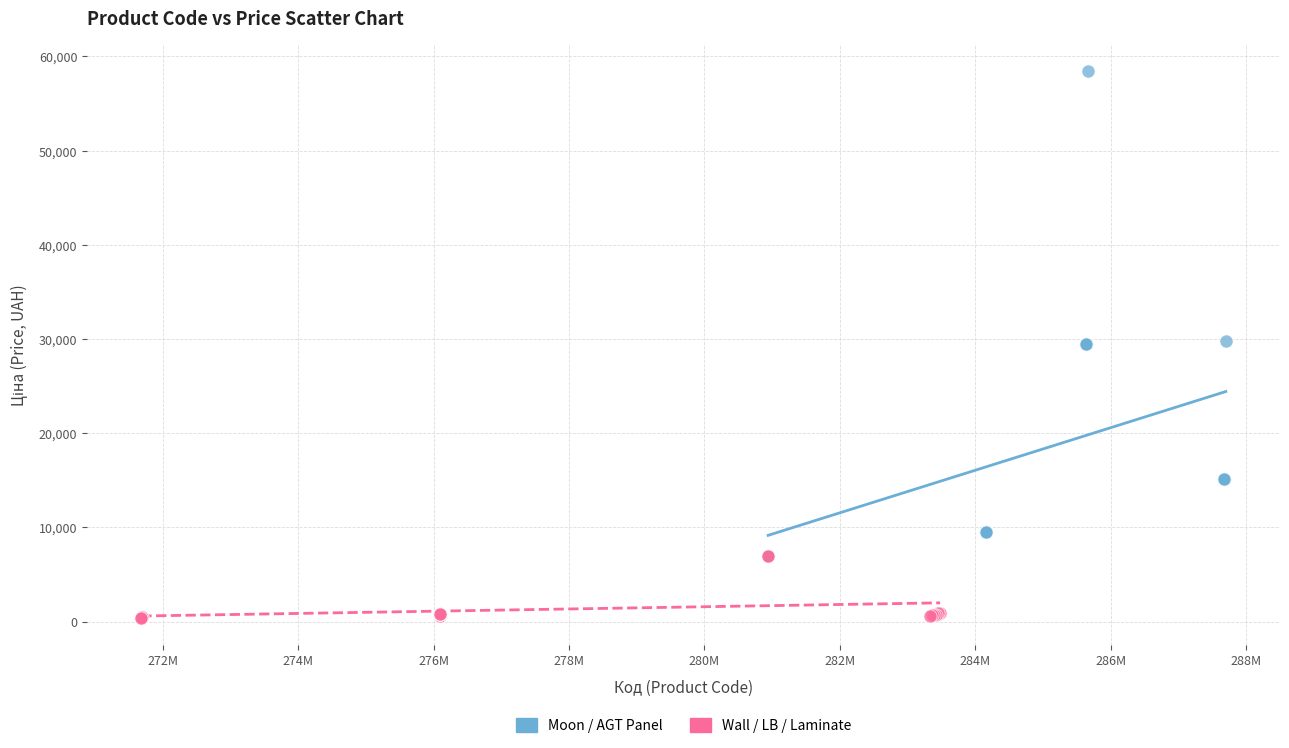

Which series contains the lowest Y value?

Wall / LB / Laminate